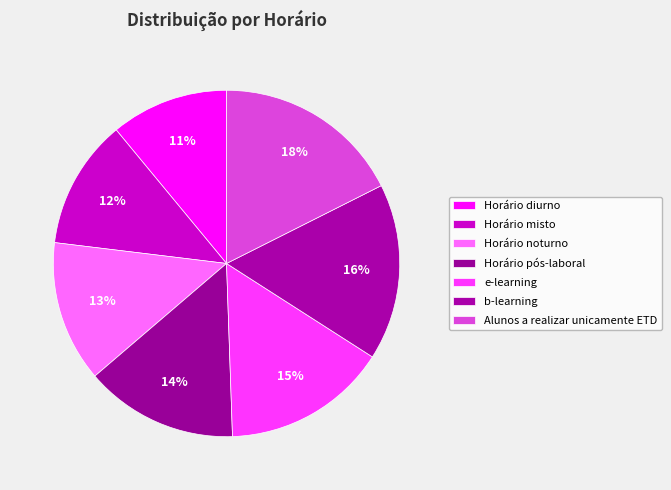

How many slices are in this pie chart?

7